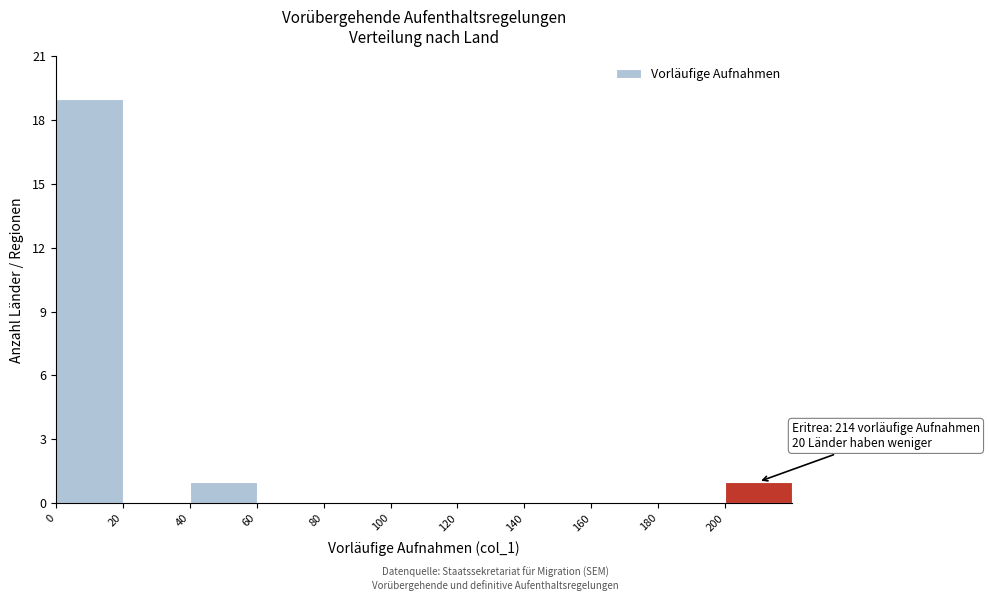

Which range on the x-axis has the tallest bar?

0 to 20